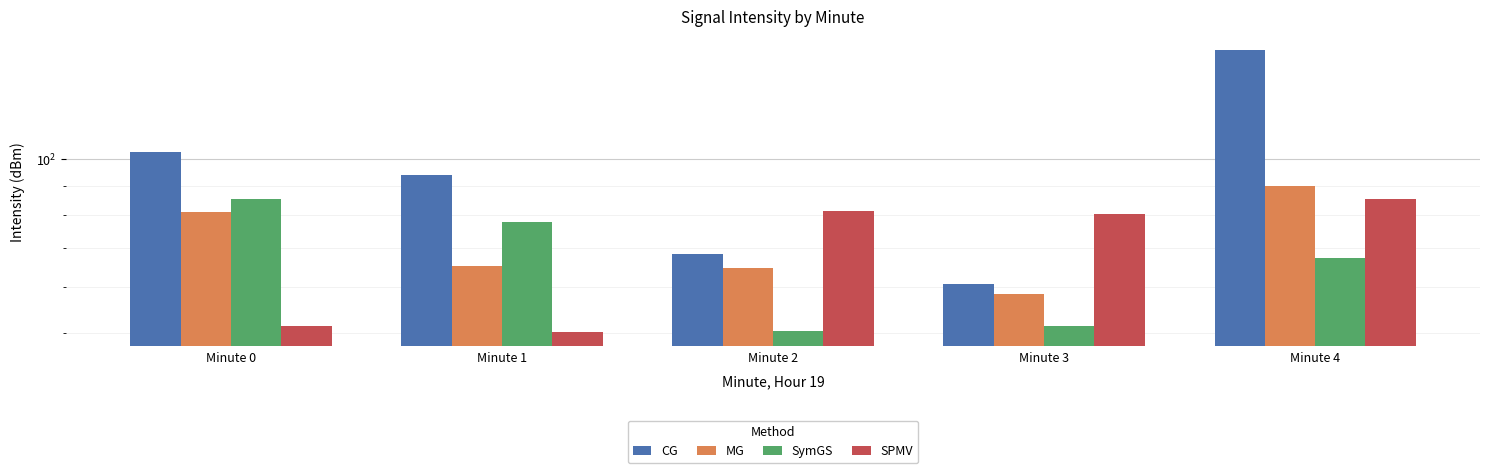

Rank the series by their maximum value, from lowest to highest.

SPMV, SymGS, MG, CG